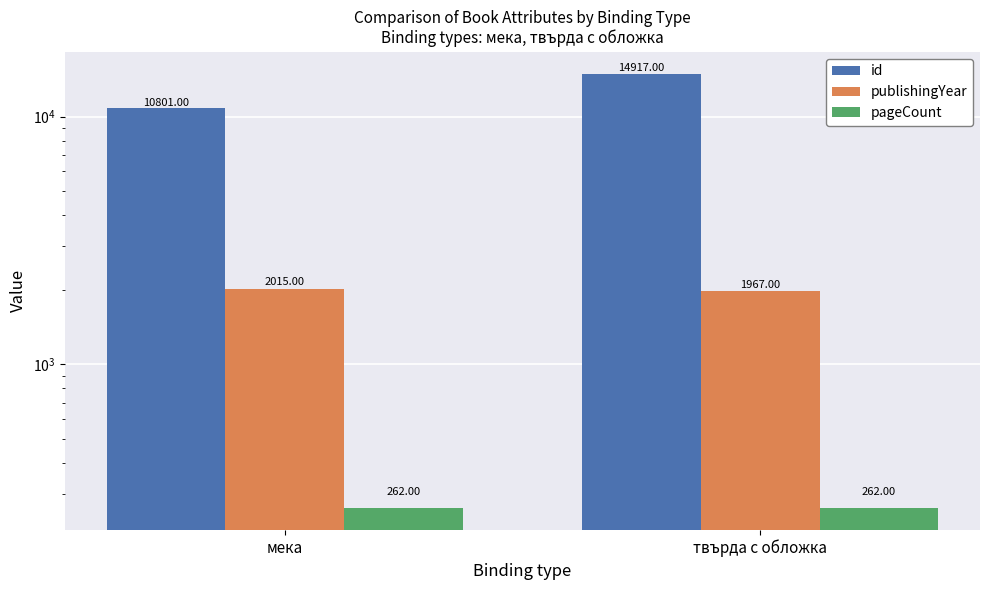

What is the sum of the pageCount values at твърда с обложка and мека?

524